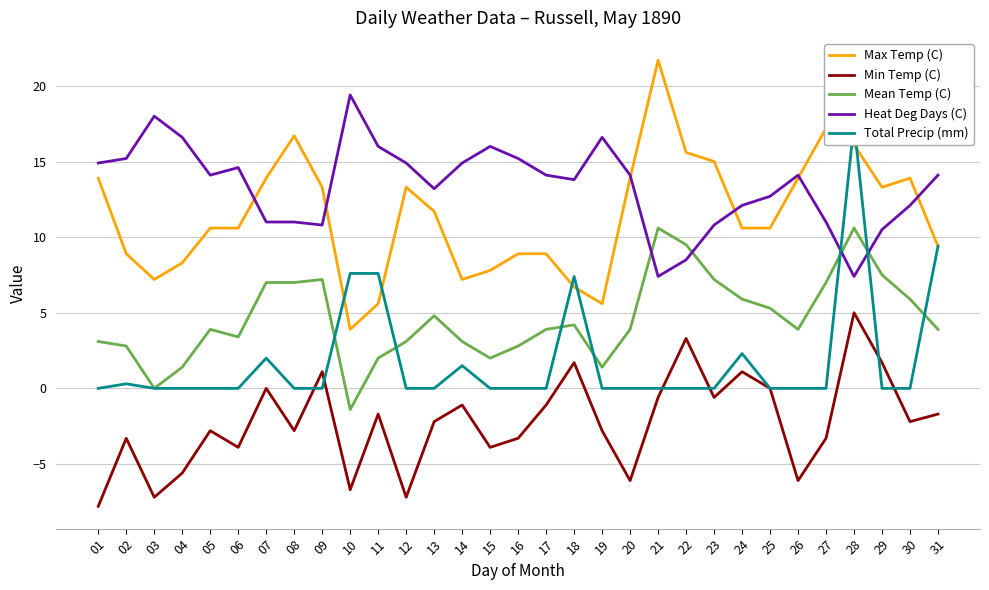

At which label does Min Temp (C) first exceed -2?

07